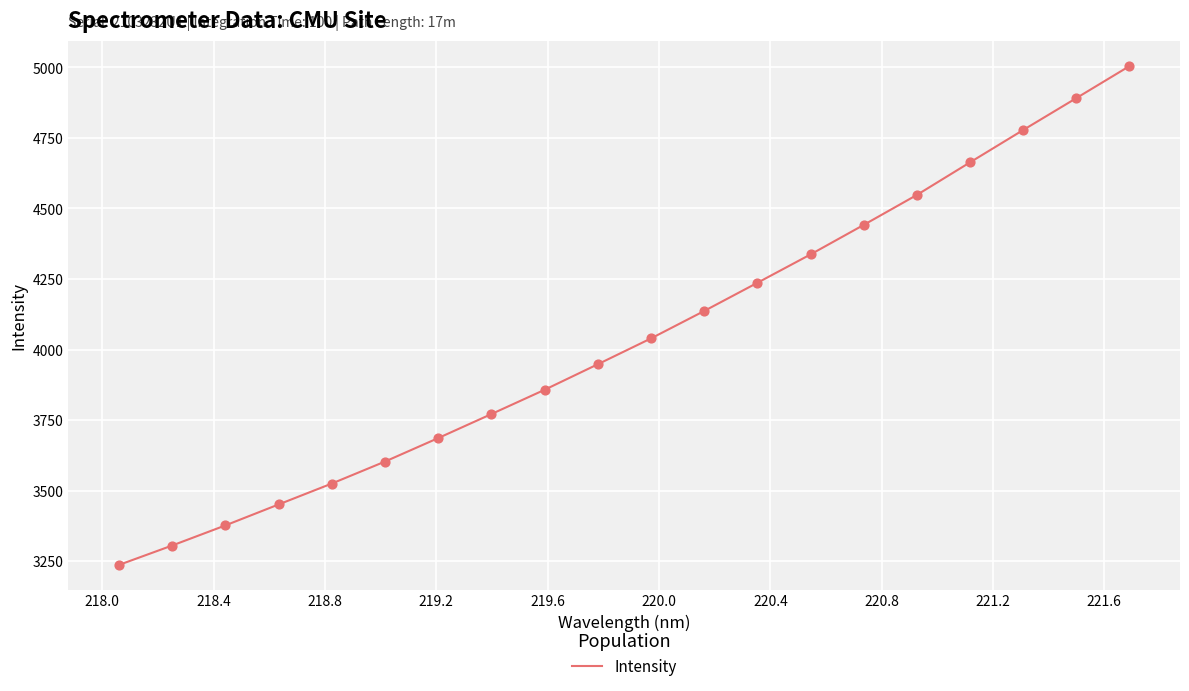

What is the greatest value displayed?

5004.9